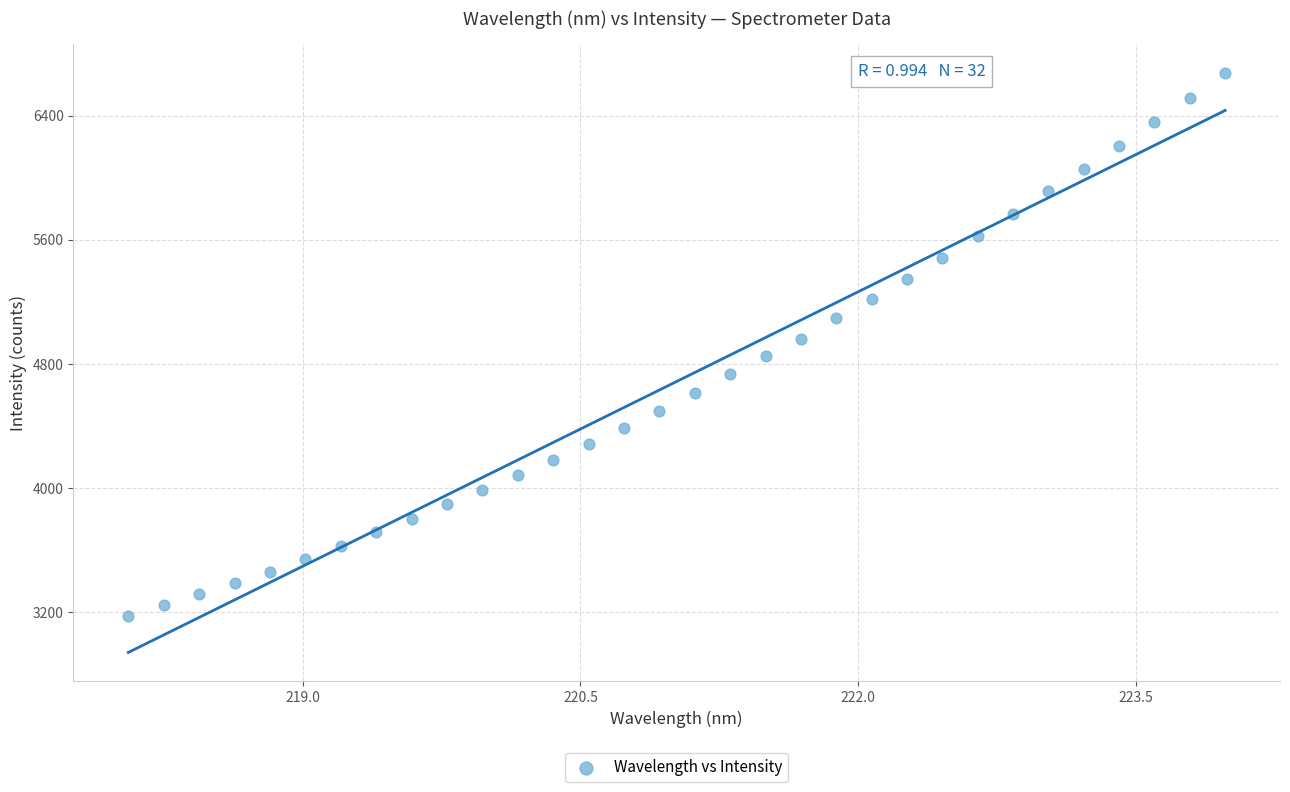

What is the range of Y values (max minus min)?

3499.0